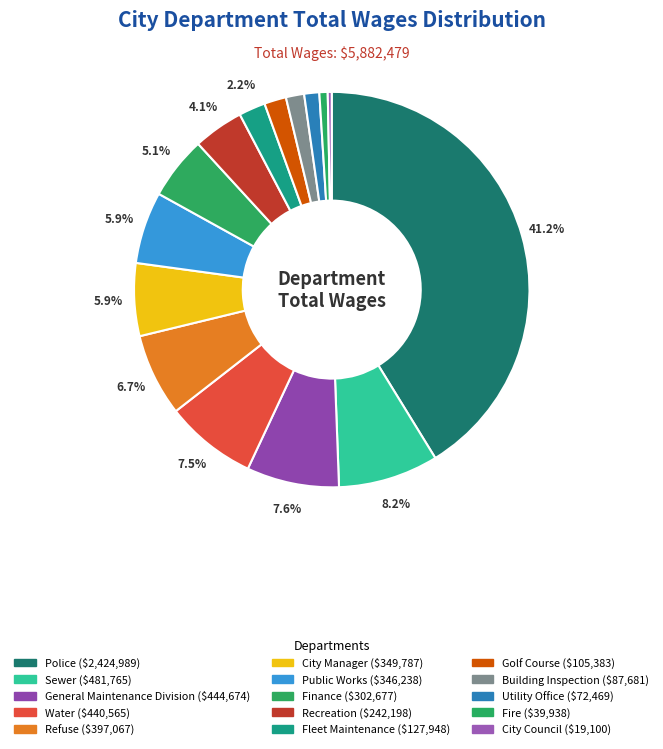

What is the ratio of the value at Police to the value at Fleet Maintenance?

19.0